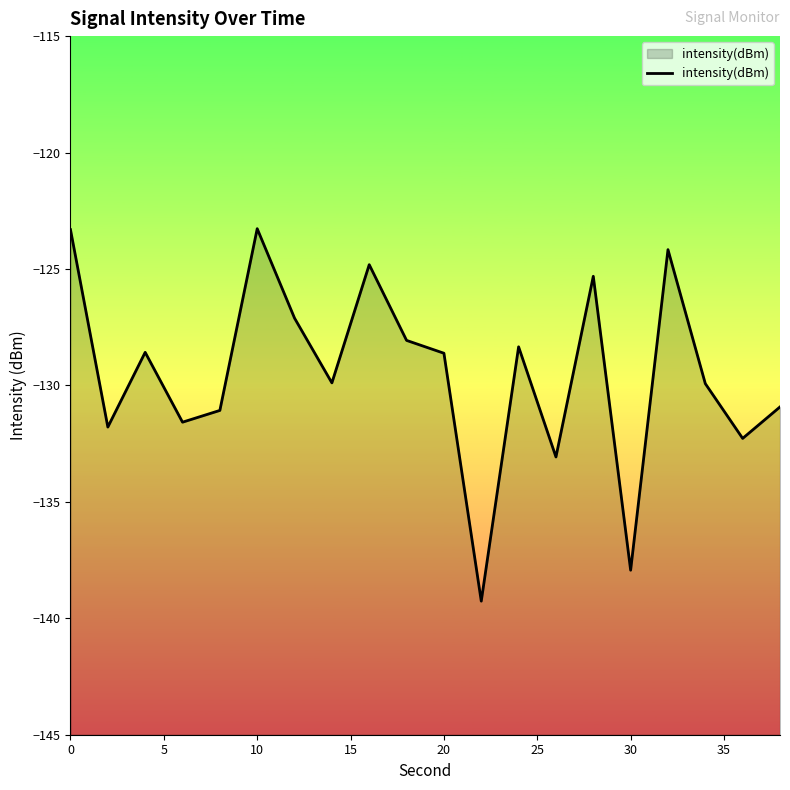

Is it true that the value at 0 is -123.3?

True